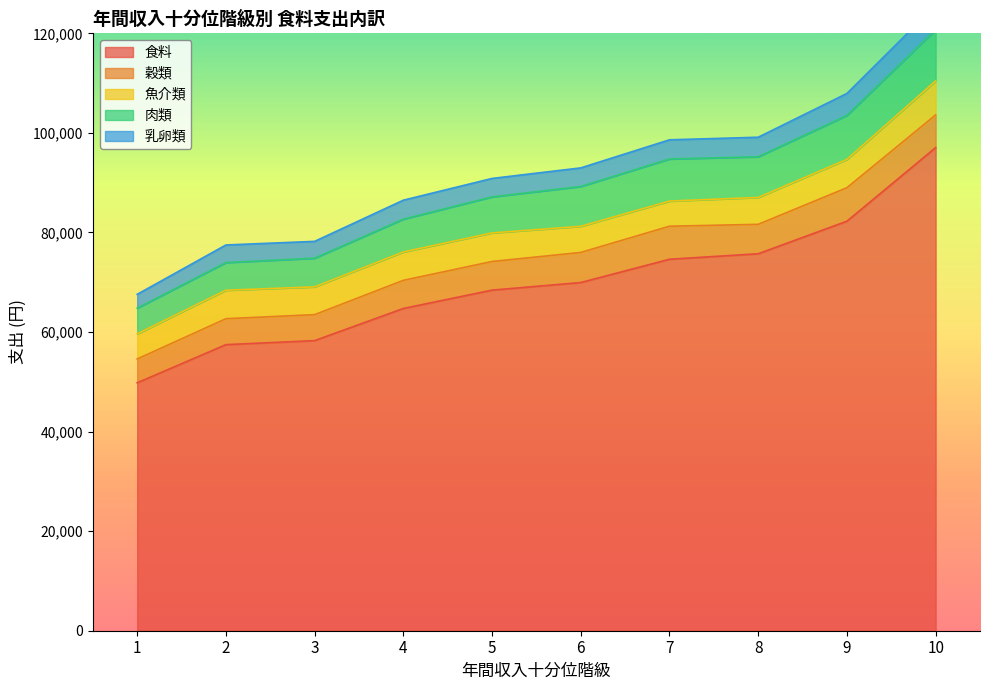

At which category is the sum across all series the highest?

10